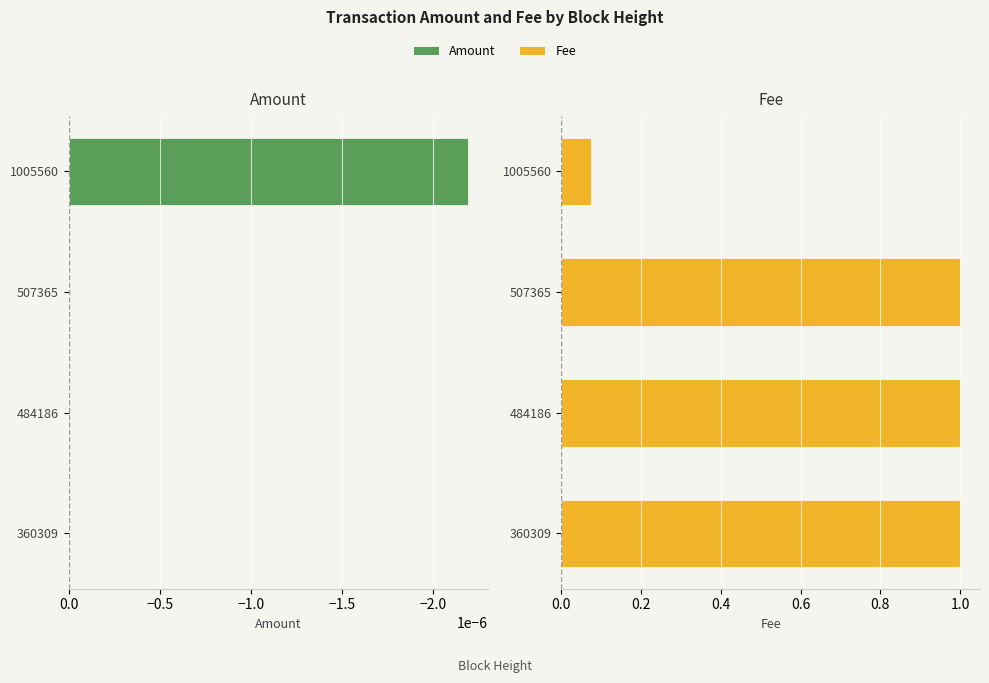

How many distinct data groups are displayed?

2